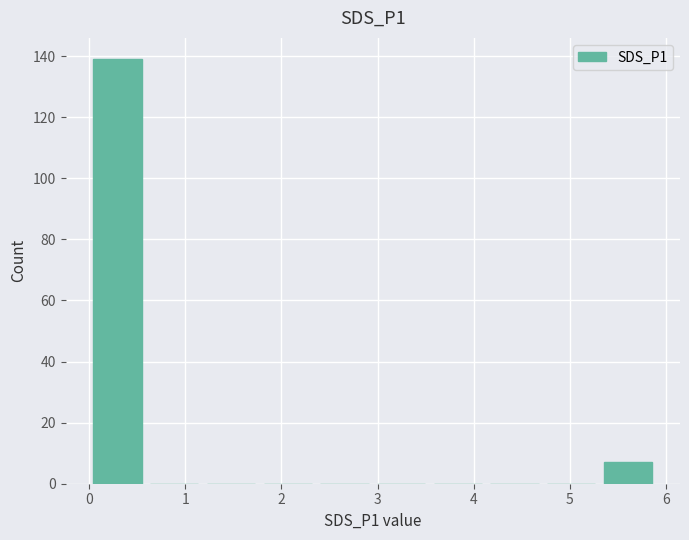

Over which range of the x-axis is the bar tallest?

0.0 to 0.6